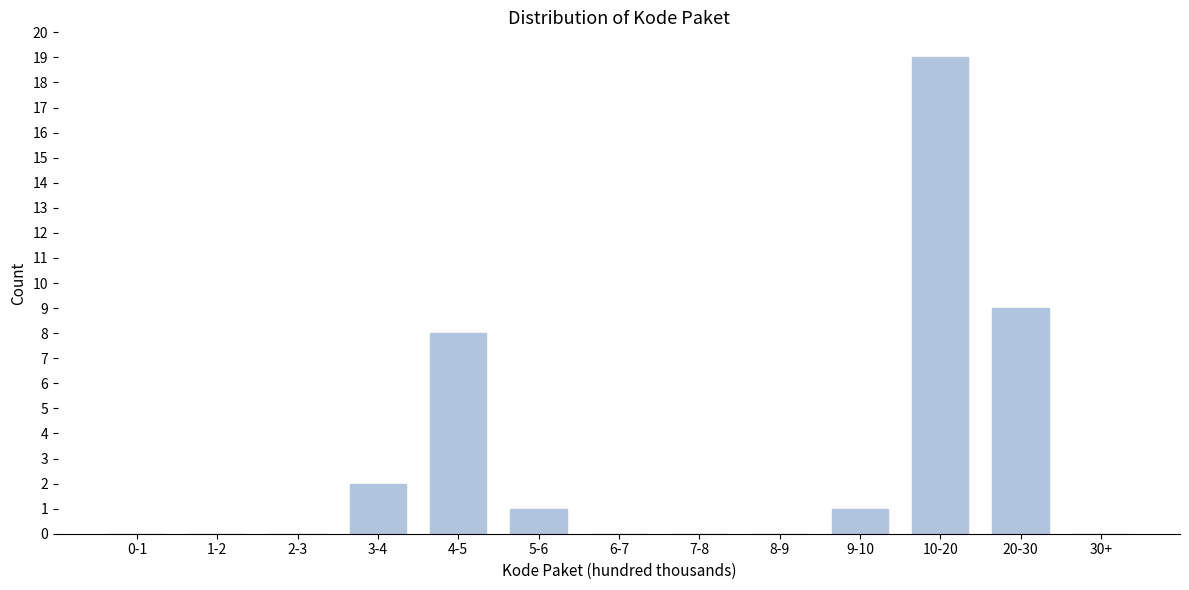

Reading left to right, extract all data points from this chart.

0-1=0	1-2=0	2-3=0	3-4=2	4-5=8	5-6=1	6-7=0	7-8=0	8-9=0	9-10=1	10-20=19	20-30=9	30+=0